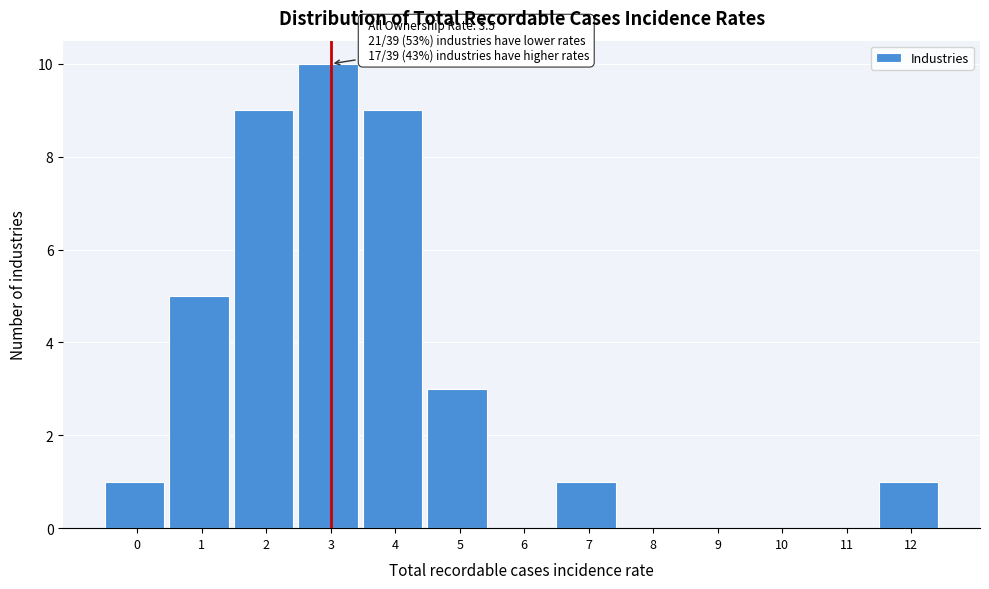

Reading right to left, extract all data points from this chart.

12=1	11=0	10=0	9=0	8=0	7=1	6=0	5=3	4=9	3=10	2=9	1=5	0=1